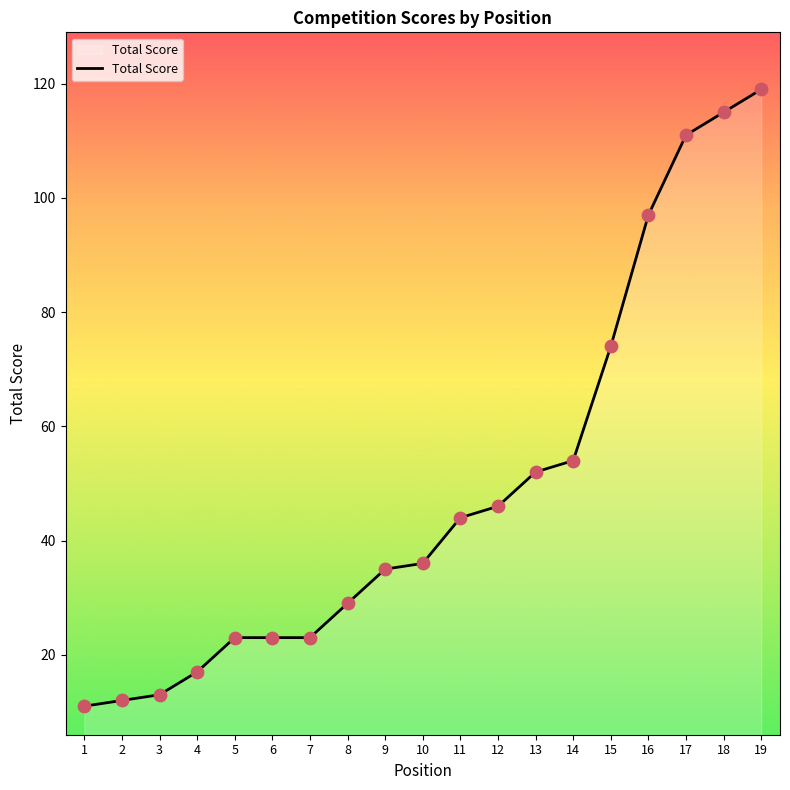

Which has a higher value, 9 or 3?

9